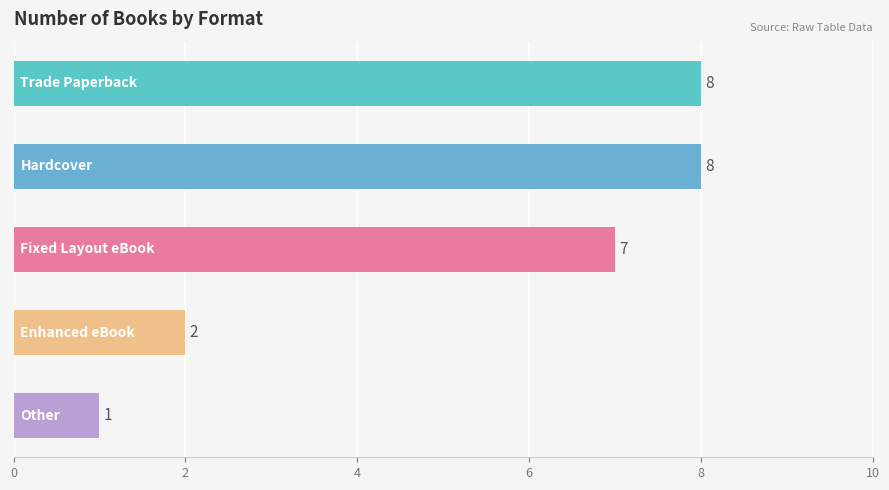

How many values are between 2 and 8?

4